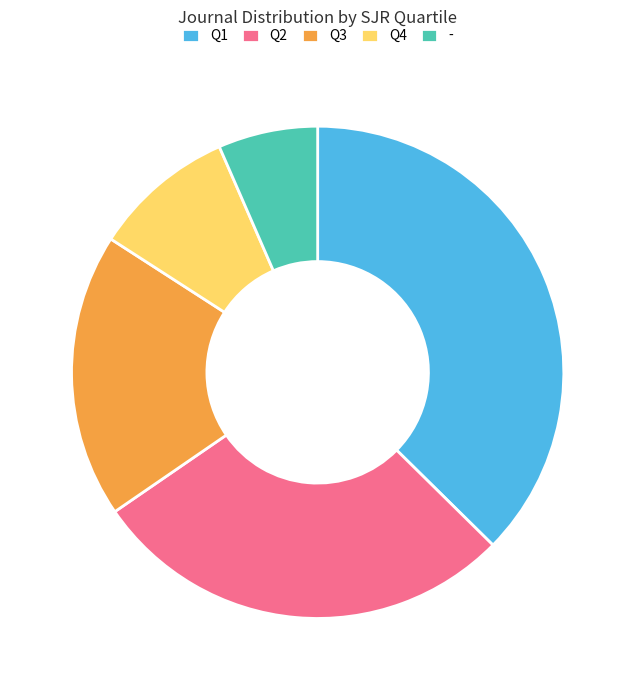

What is the ratio of the value at Q1 to the value at Q3?

2.0